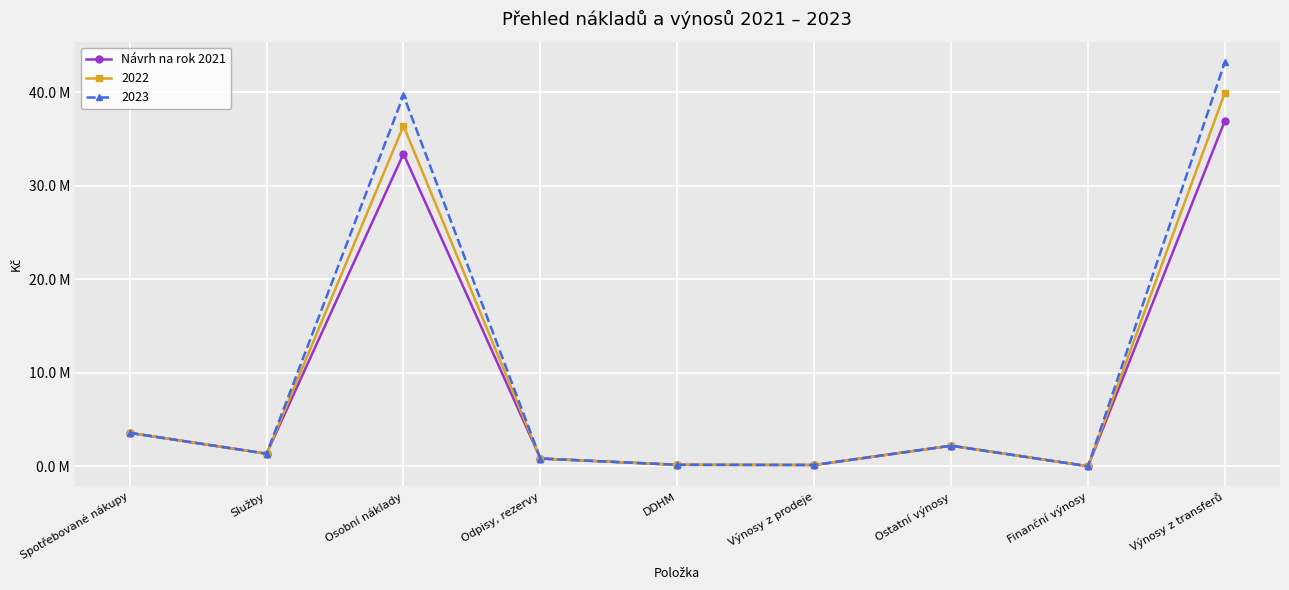

What are all the series names shown in the legend?

Návrh na rok 2021, 2022, 2023